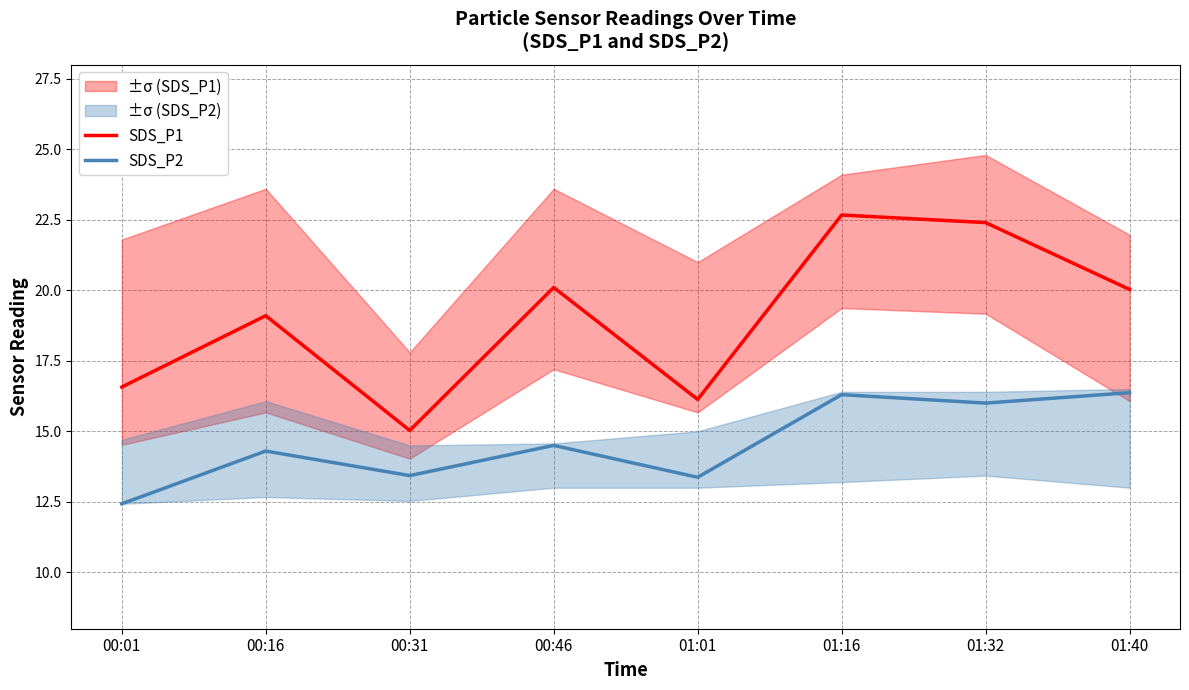

How many lines are shown in the chart?

2